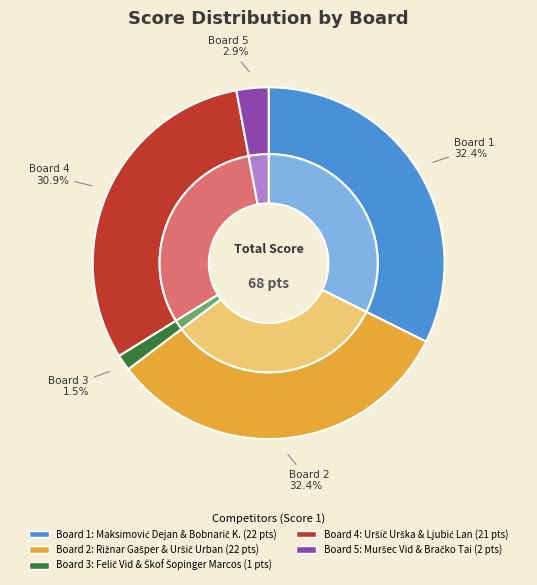

Rank the categories by value from highest to lowest.

1, 2, 4, 5, 3